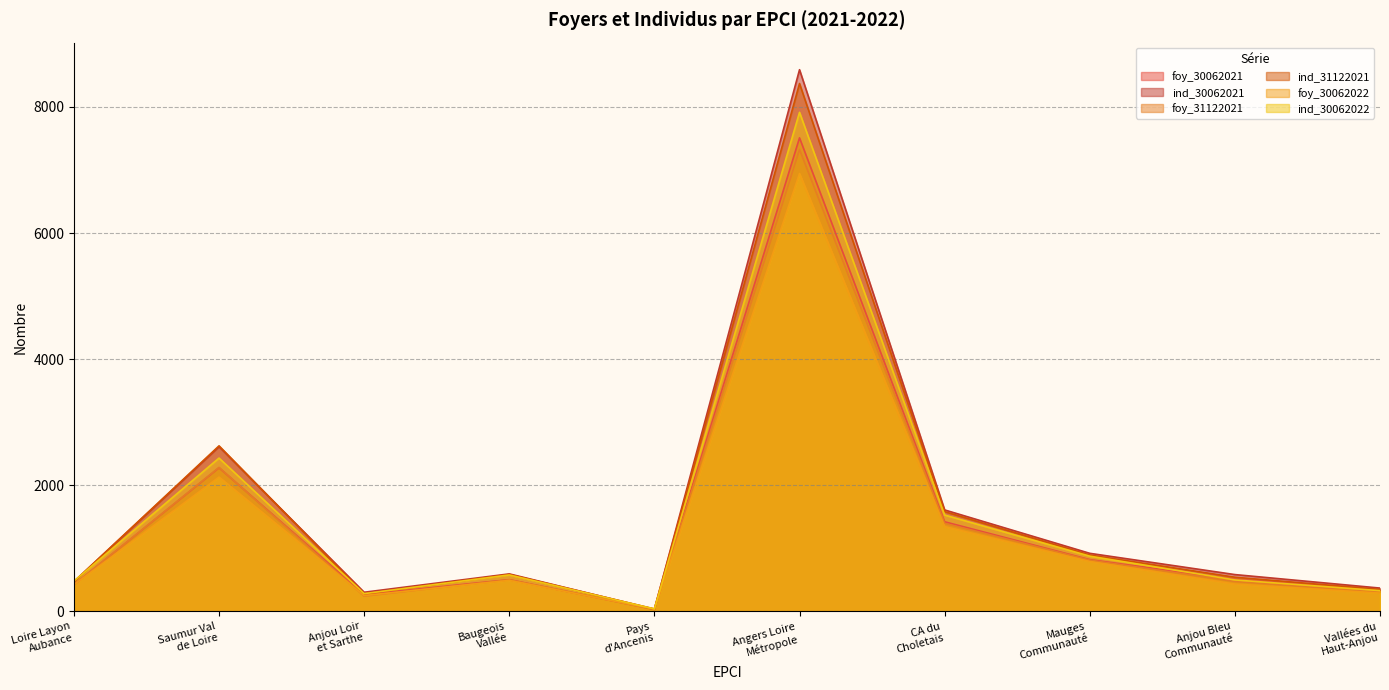

What position from the right is Pays
d'Ancenis?

6